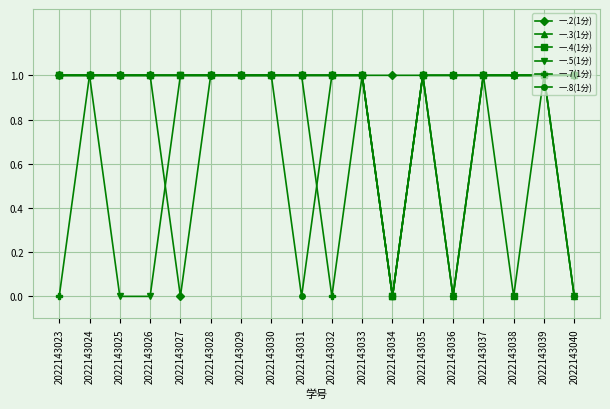

Is this an area chart (filled region under the line)?

No